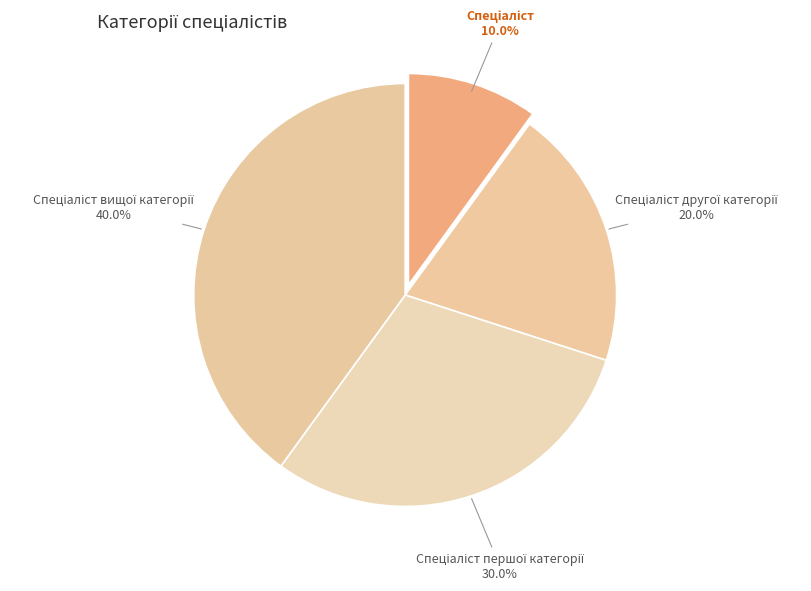

Is there any slice that represents more than half of the pie?

No